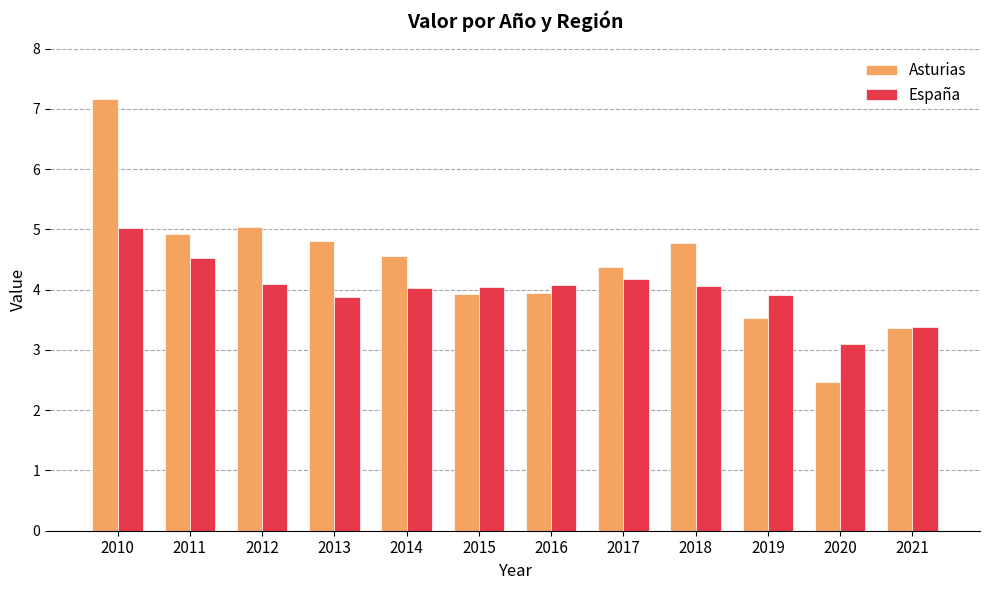

What is the sum of all Asturias values?

52.9